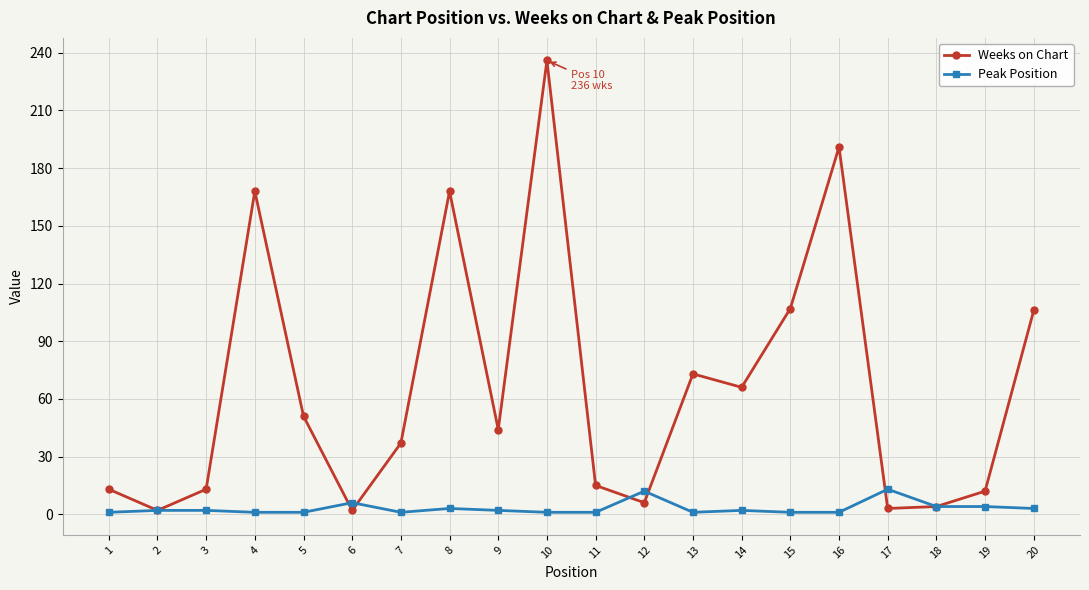

At which category is the sum across all series the highest?

10